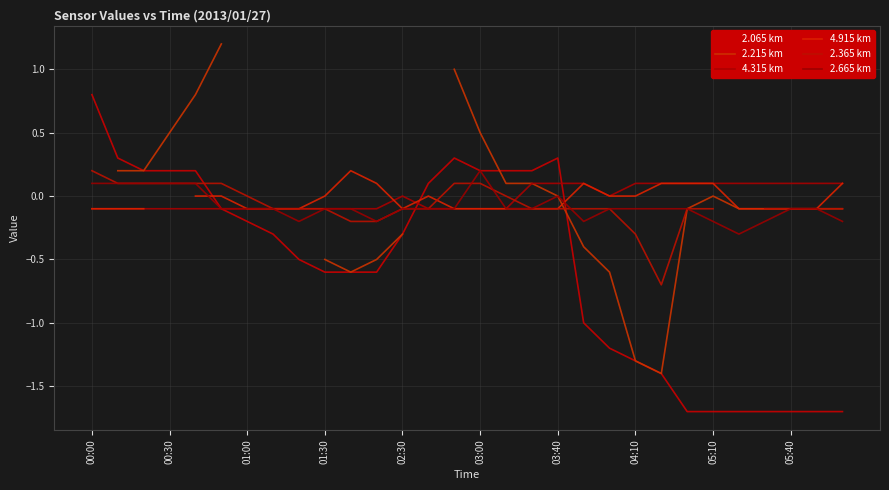

The value of 2.065 km at 00:00 is 0.2. True or false?

False